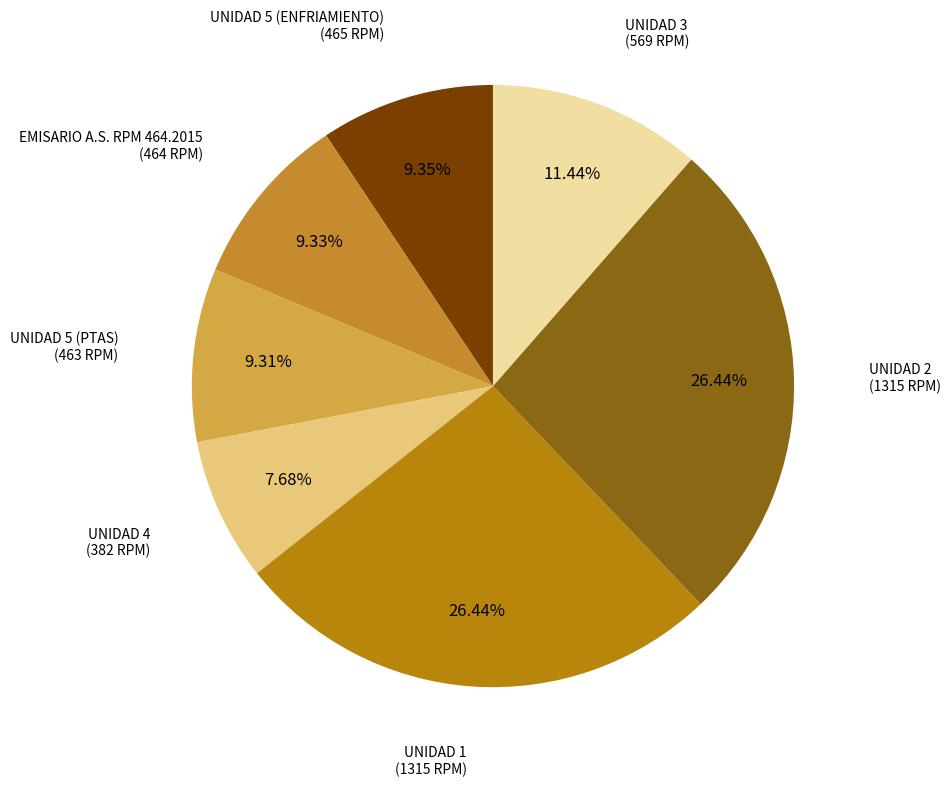

Which category has the biggest portion of the pie?

UNIDAD 1